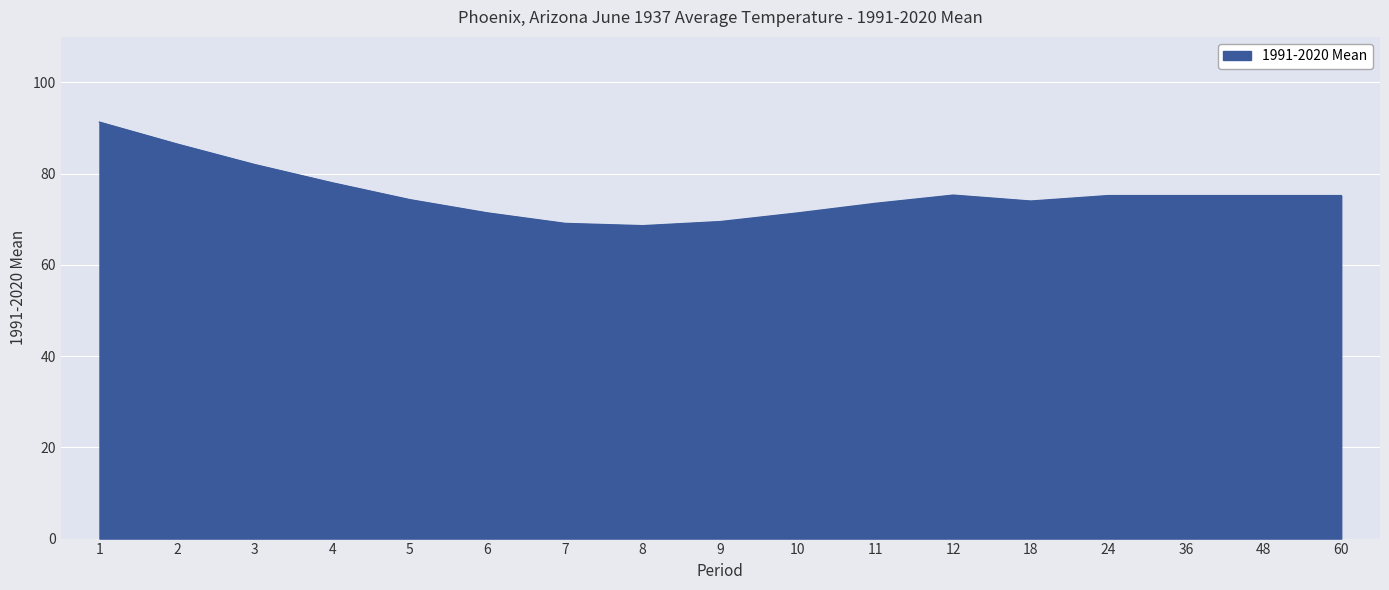

The chart shows a value of 69.5 at 9. True or false?

True